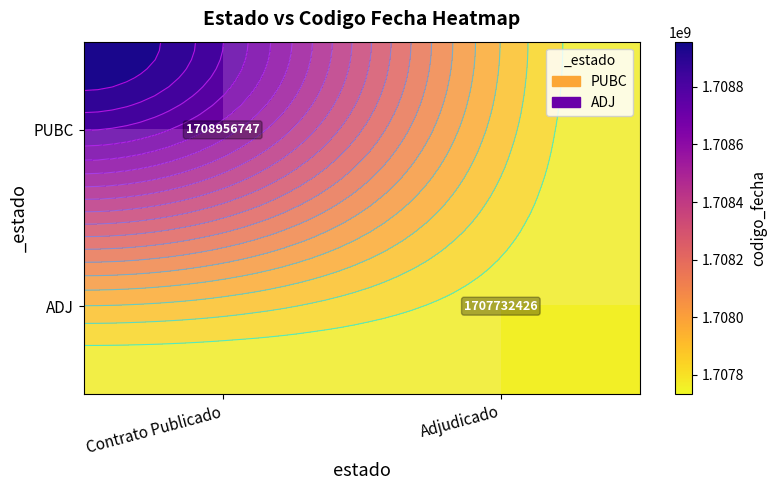

What is the approximate value of PUBC at Contrato Publicado?

1708956747.0